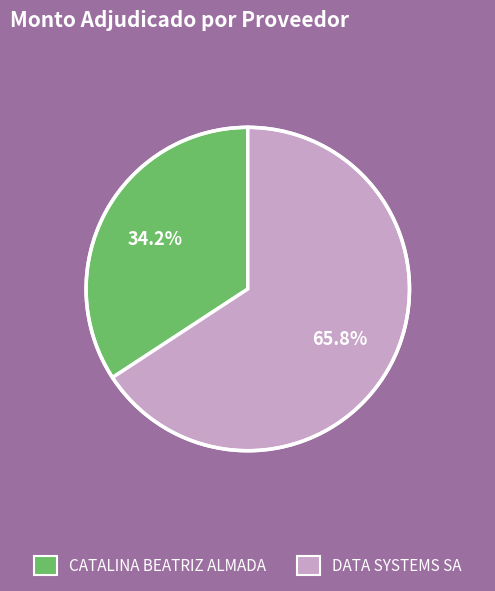

How many slices are in this pie chart?

2